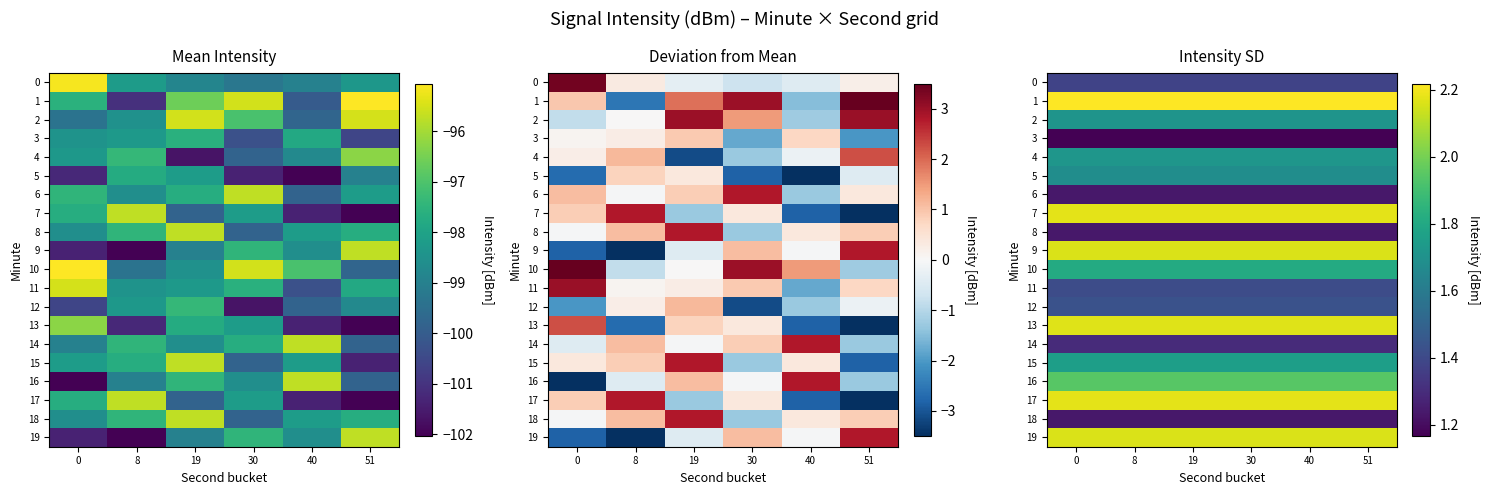

What is the maximum value shown in the chart?

2.2